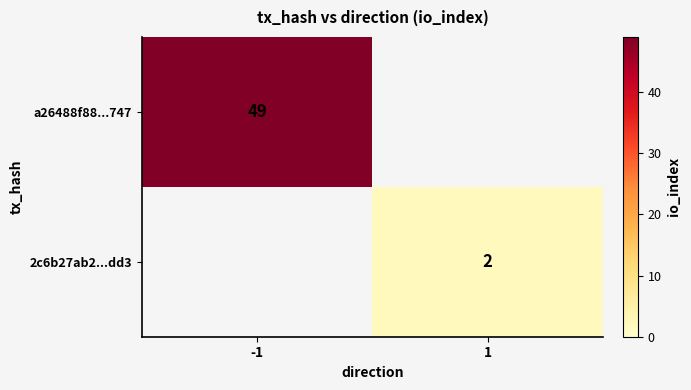

The a26488f88...747 series shows 49 at -1. True or false?

True